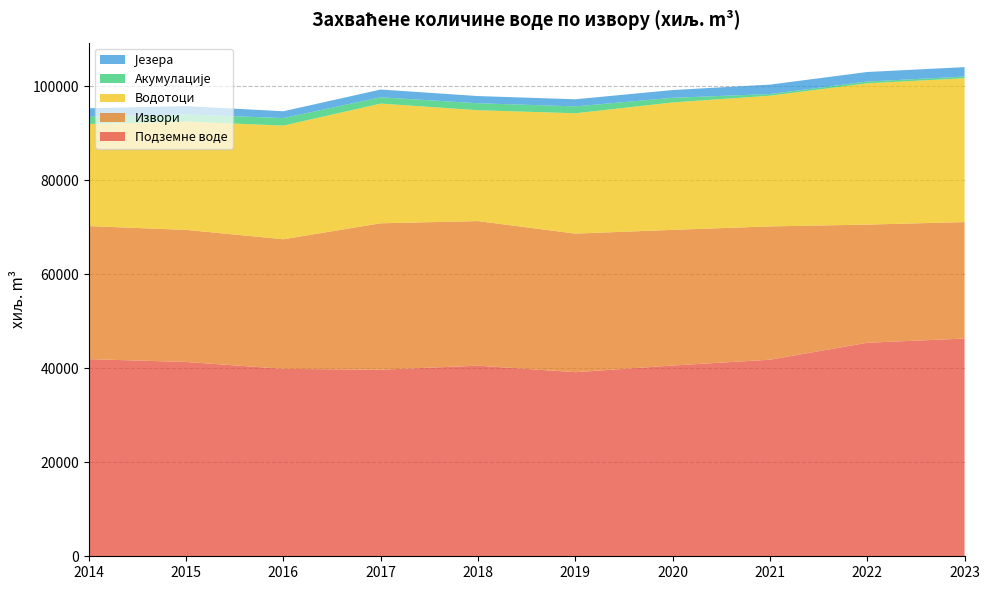

Reading left to right, list all the values displayed in this chart.

Подземне воде: 2014=41955	2015=41352	2016=39885	2017=39702	2018=40563	2019=39176	2020=40593	2021=41832	2022=45437	2023=46339
Извори: 2014=28311	2015=28106	2016=27582	2017=31160	2018=30771	2019=29490	2020=28873	2021=28372	2022=25146	2023=24780
Водотоци: 2014=21727	2015=23046	2016=24185	2017=25474	2018=23592	2019=25607	2020=27111	2021=27808	2022=30065	2023=30611
Акумулације: 2014=1526	2015=1519	2016=1608	2017=1340	2018=1480	2019=1471	2020=990	2021=360	2022=378	2023=360
Језера: 2014=1822	2015=1775	2016=1445	2017=1651	2018=1530	2019=1508	2020=1650	2021=2001	2022=2033	2023=2005